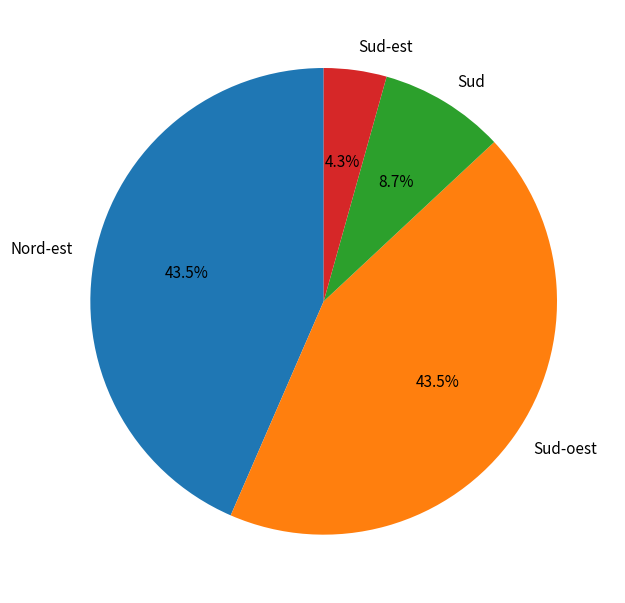

Between Nord-est and Sud-est, which is larger?

Nord-est